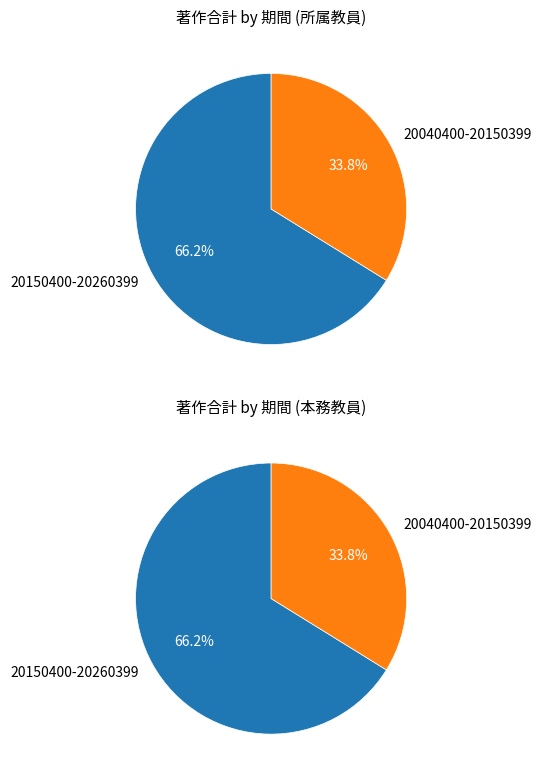

What is the total percentage of 20040400-20150399 and 20150400-20260399?

100.0%